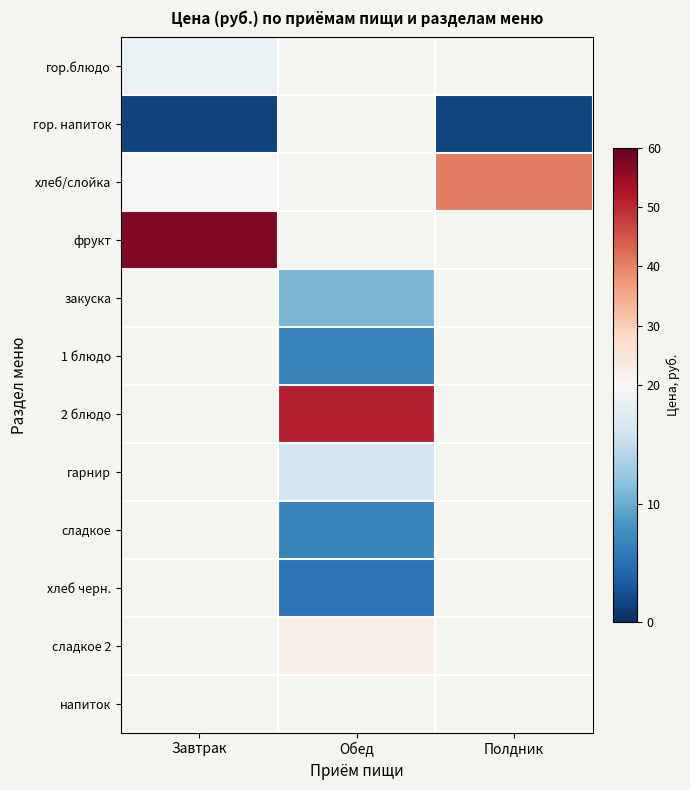

Where does the закуска series first go above 10?

Обед